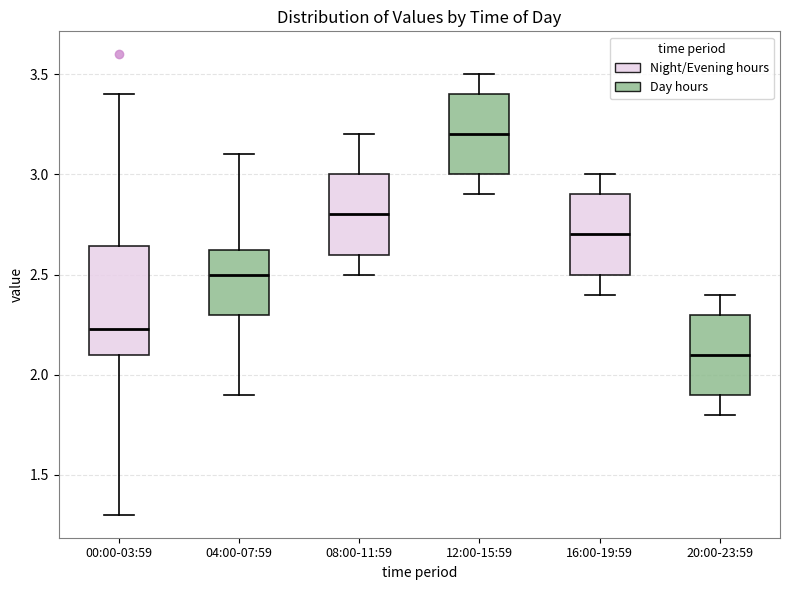

Reading left to right, read every box against the y-axis: the position of its median line, the range the box covers, and the ends of its whiskers. The values are not printed on the chart, so give them approximately, as read against the axis.

00:00-03:59: median 2.25, box 2.10 to 2.65, whiskers 1.30 to 3.40
04:00-07:59: median 2.50, box 2.30 to 2.65, whiskers 1.90 to 3.10
08:00-11:59: median 2.80, box 2.60 to 3.00, whiskers 2.50 to 3.20
12:00-15:59: median 3.20, box 3.00 to 3.40, whiskers 2.90 to 3.50
16:00-19:59: median 2.70, box 2.50 to 2.90, whiskers 2.40 to 3.00
20:00-23:59: median 2.10, box 1.90 to 2.30, whiskers 1.80 to 2.40